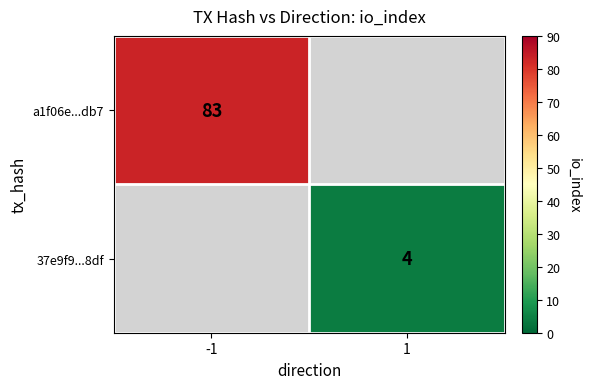

True or false: a1f06e...db7 has a value of 83 at -1.

True